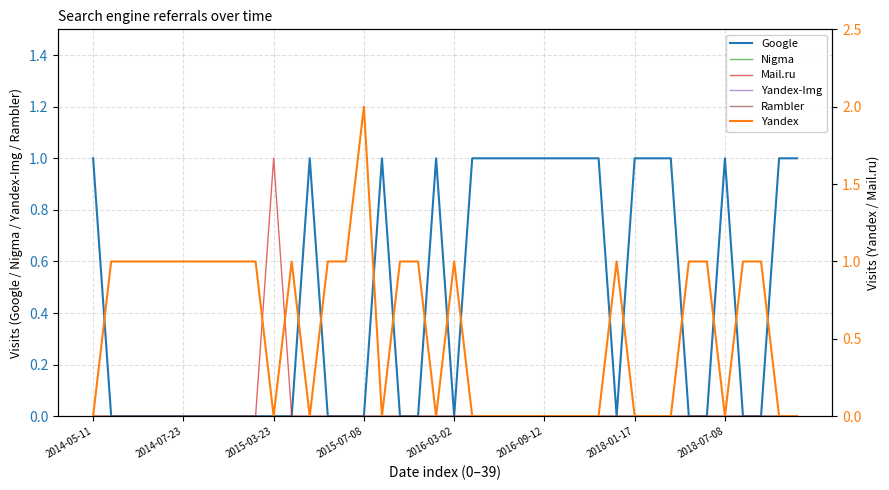

What is the sum of all Mail.ru values?

1